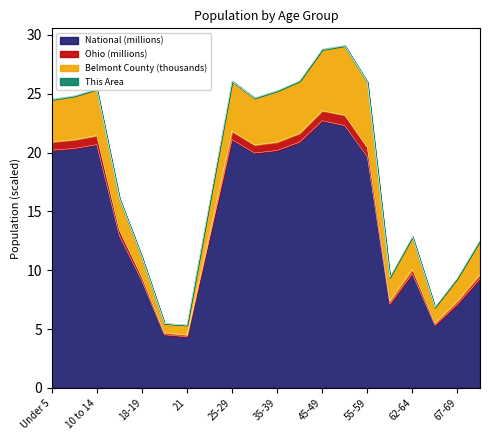

What is the minimum value for National (millions)?

4.4